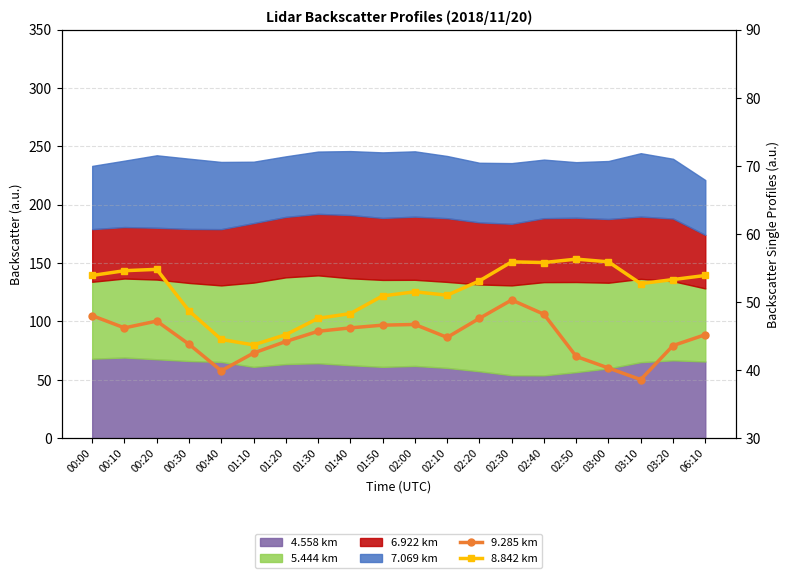

How many data points in 9.285 km are above 45?

11